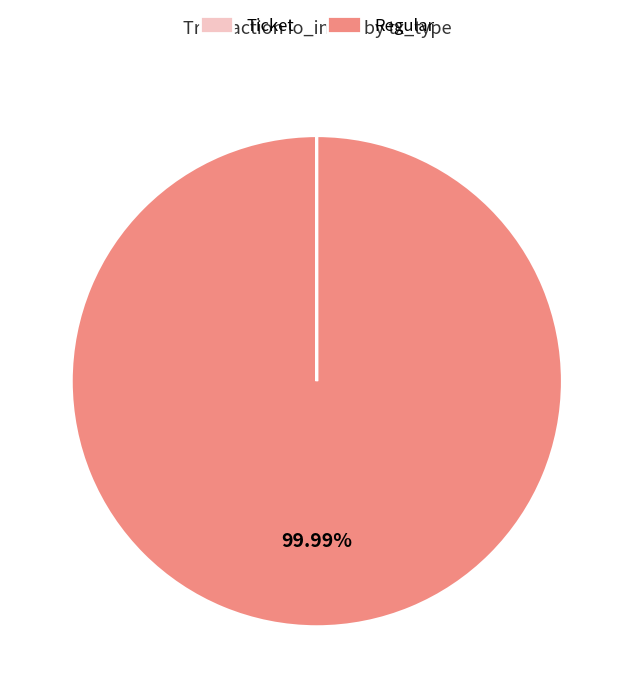

Which category accounts for the majority?

Regular